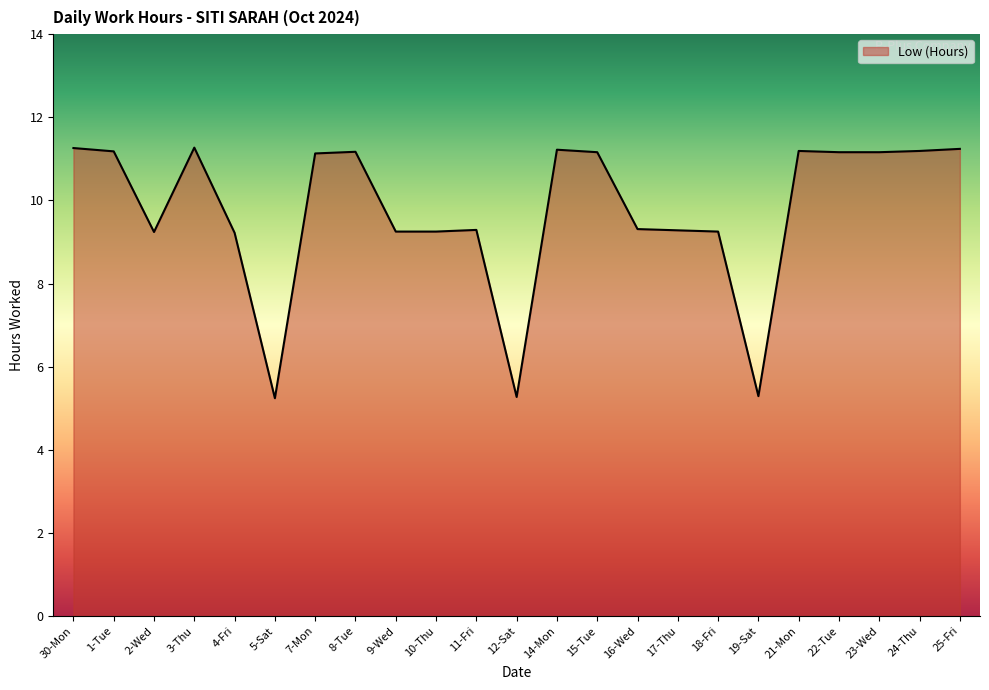

True or false: there are more than 0 points higher than both neighbors.

True